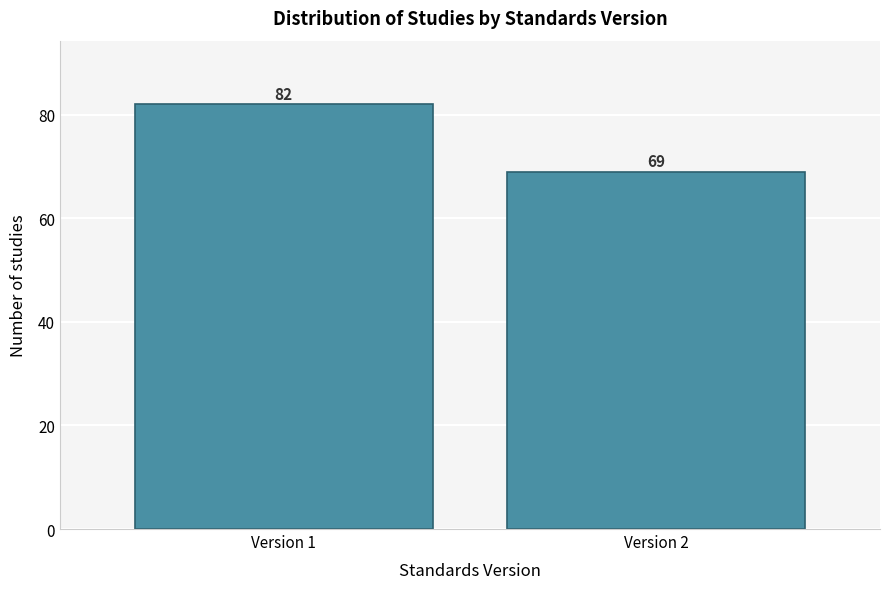

Reading right to left, extract all data points from this chart.

69	82